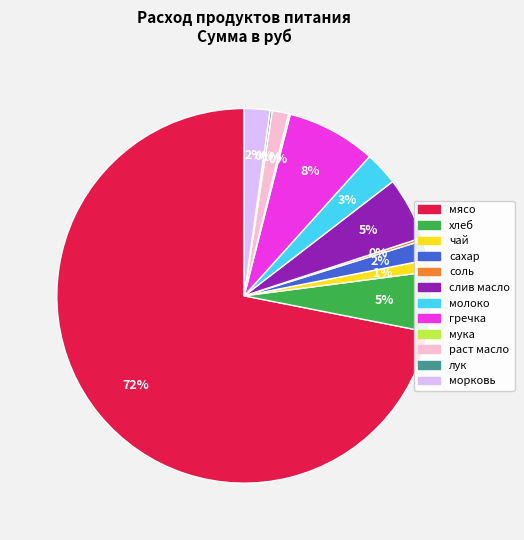

Is it true that мясо is 60% of the pie?

False